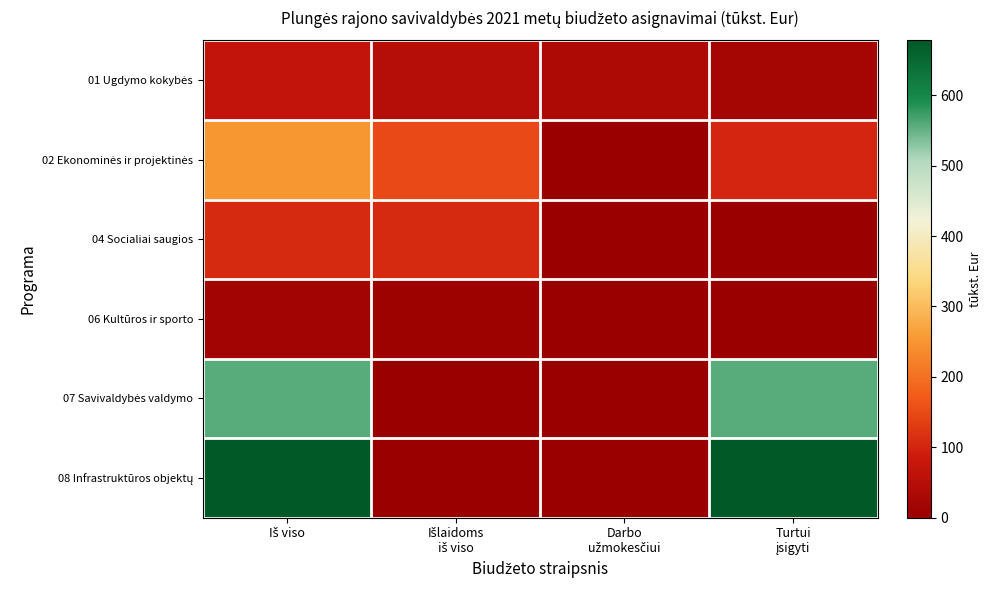

Which category has the highest value across all series?

Iš viso